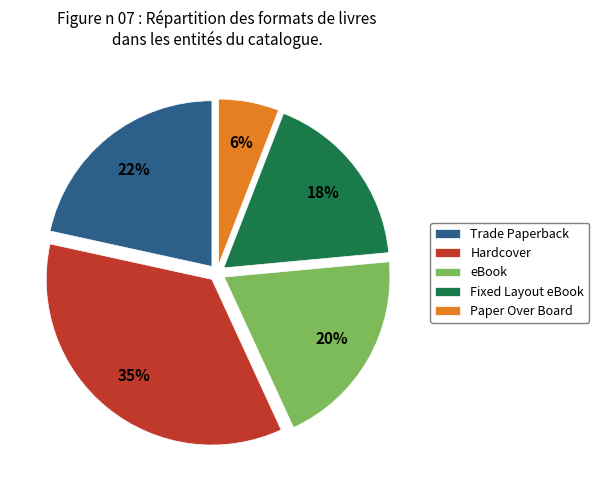

What is the largest slice in the pie chart?

Hardcover